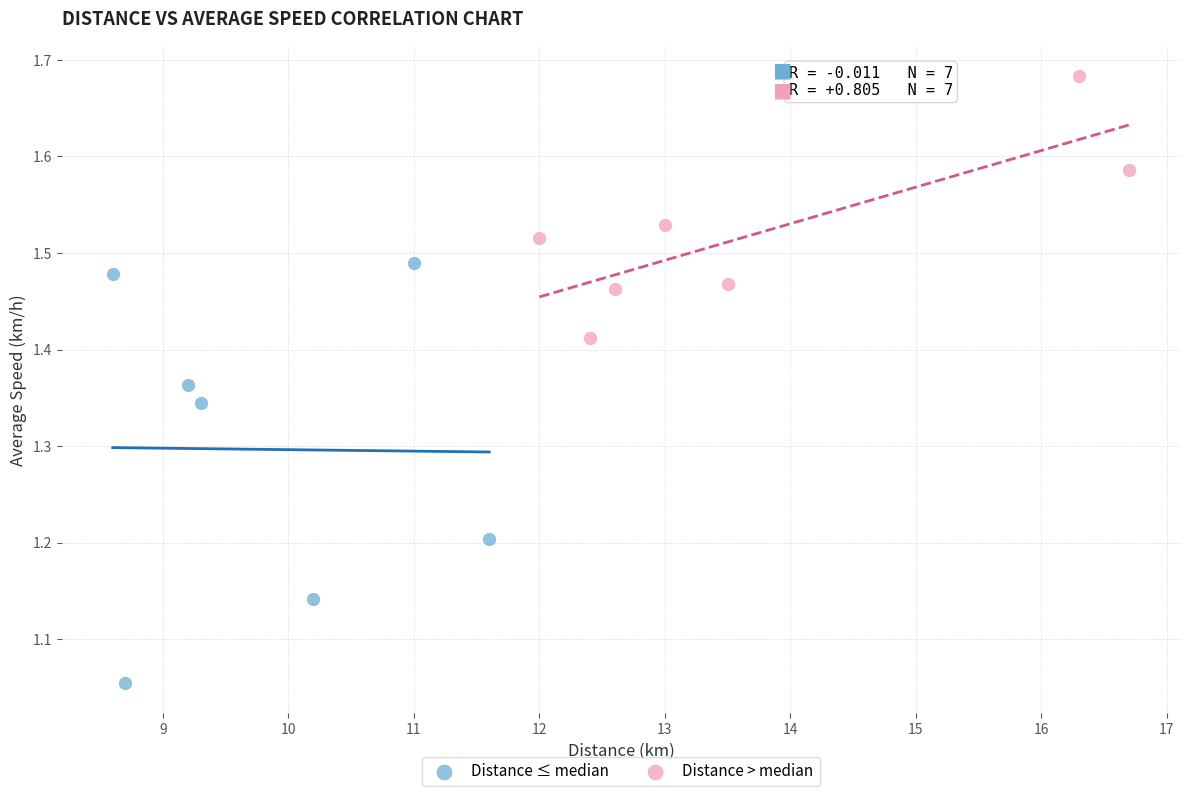

What are all the series names shown in the legend?

Distance ≤ median, Distance > median